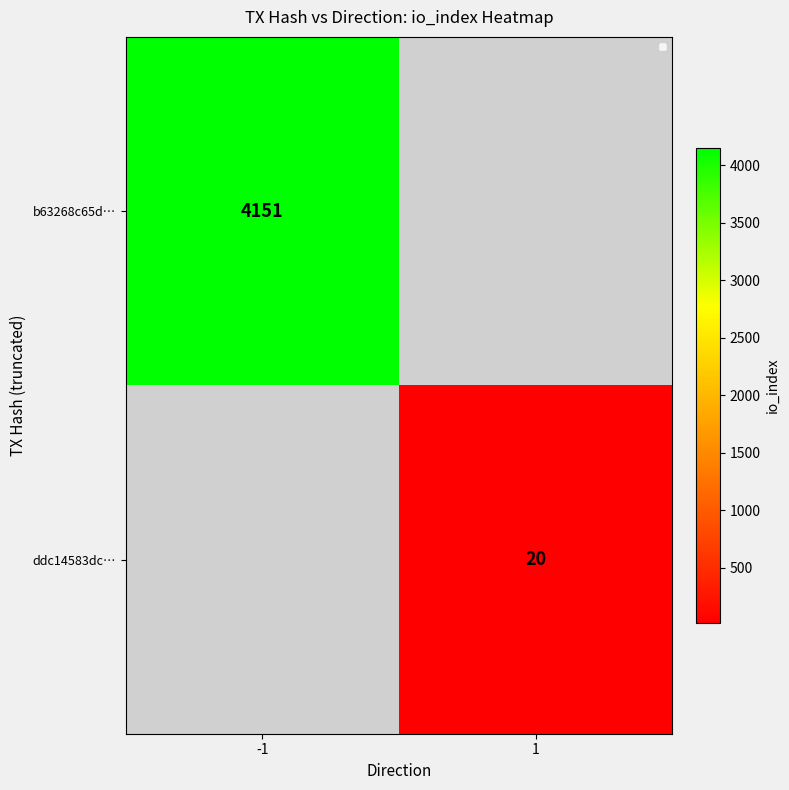

True or false: ddc14583dc… has a value of 20 at 1.

True